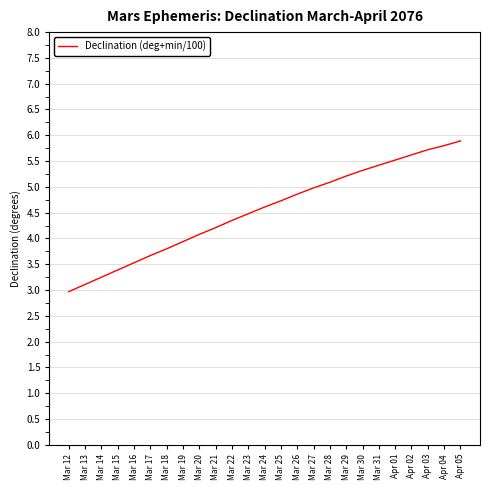

The value at Mar 25 is 8.4. True or false?

False